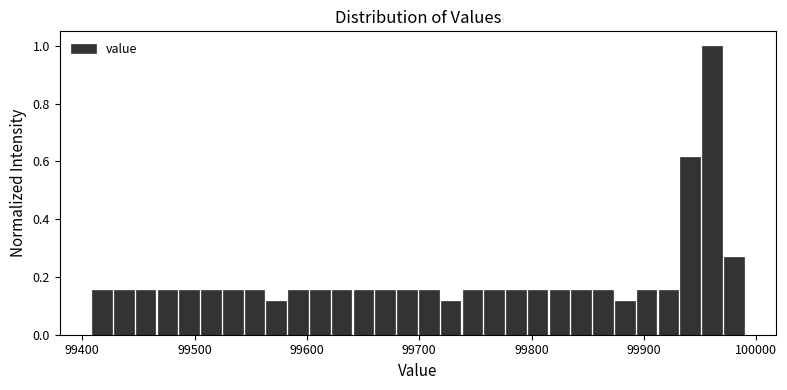

Read against the x-axis, roughly where is the centre of the tallest bar?

99960